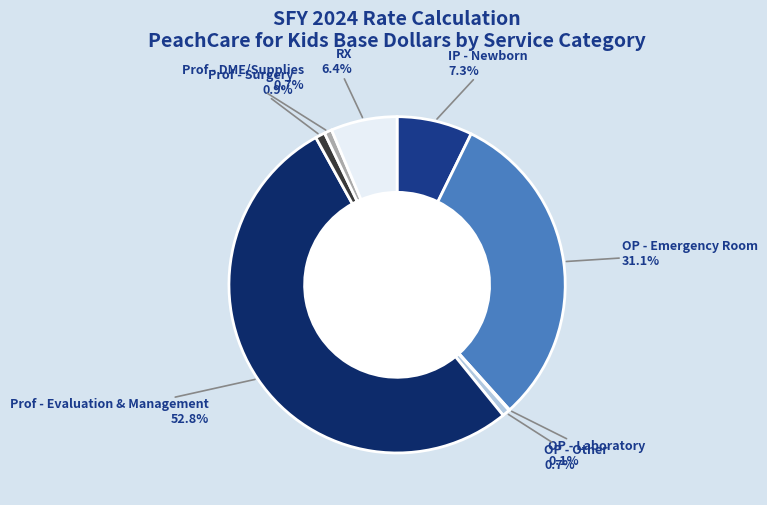

The IP - Newborn slice represents 7% of the pie. True or false?

True